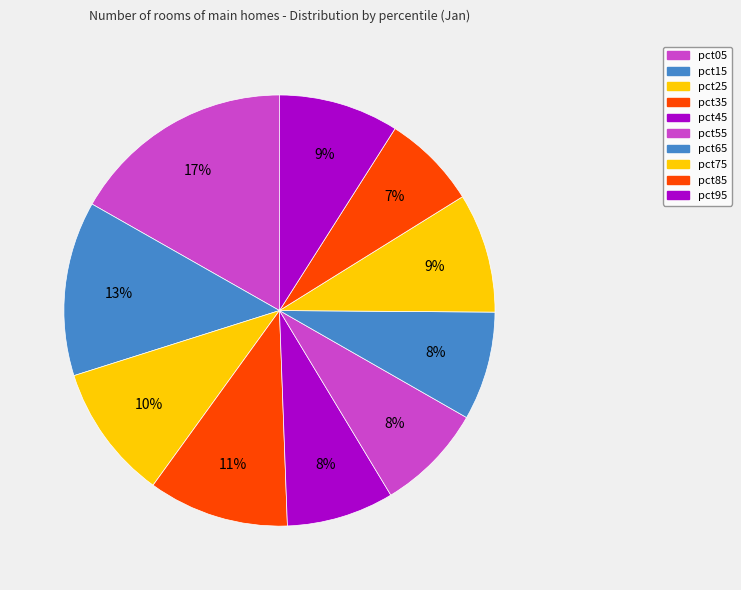

What is the largest slice in the pie chart?

pct05